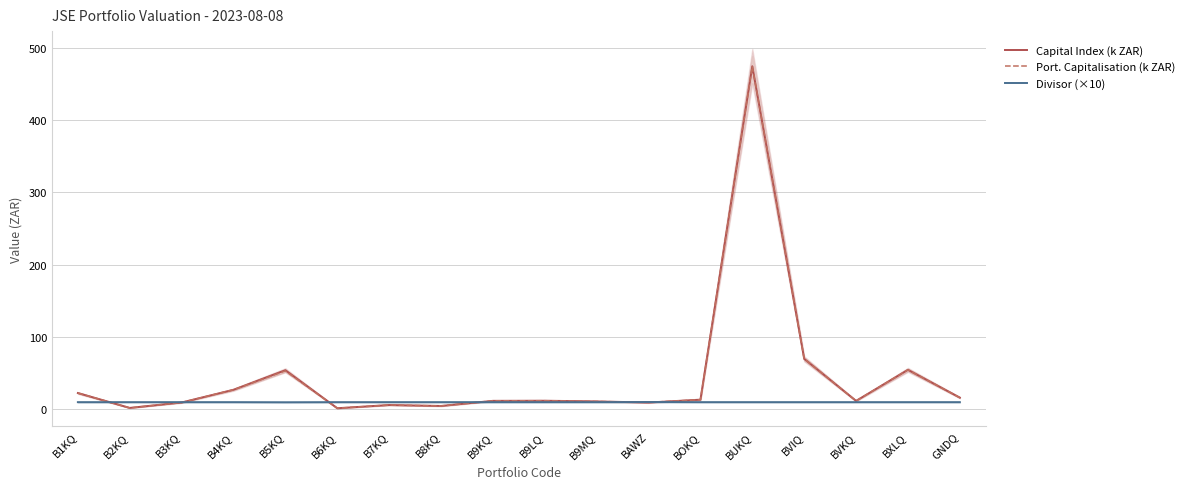

What is the minimum value for Port. Capitalisation (k ZAR)?

1.6